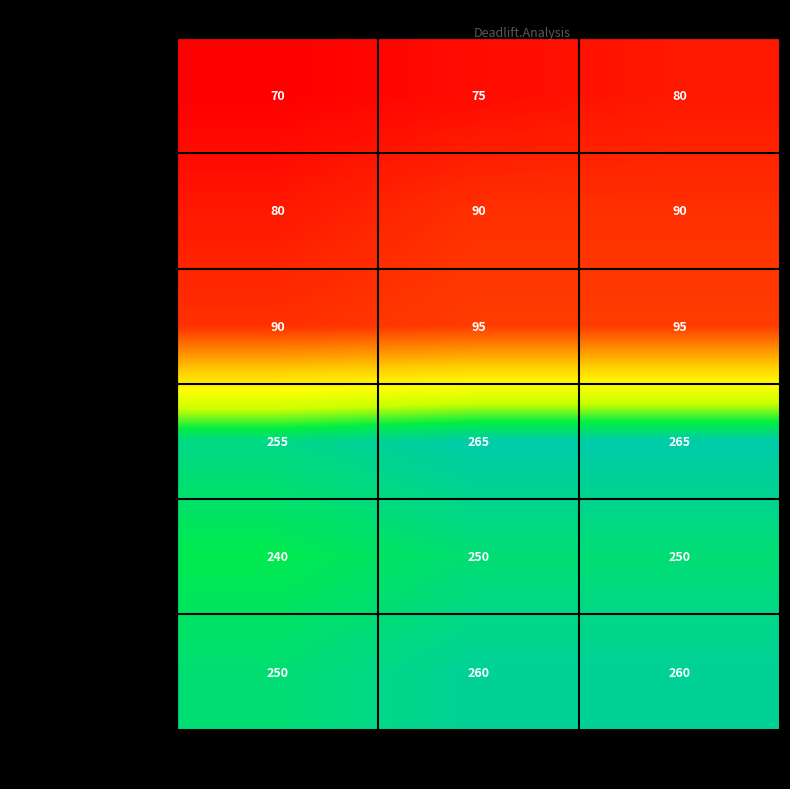

What value does the Скачков Евгений series have at Становая тяга 2, to the nearest 5?

250